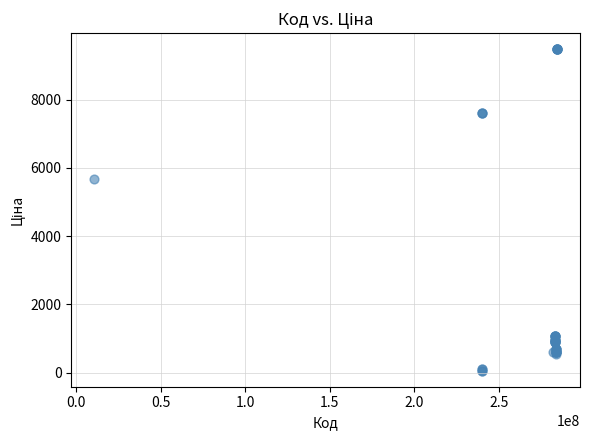

What Y value in the scatter plot is closest to 4768?

5673.8